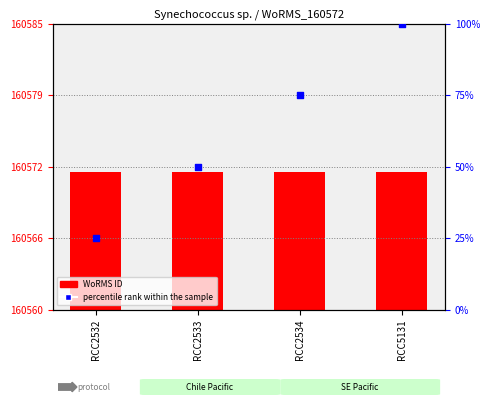

At how many categories does at least one series exceed 99?

1